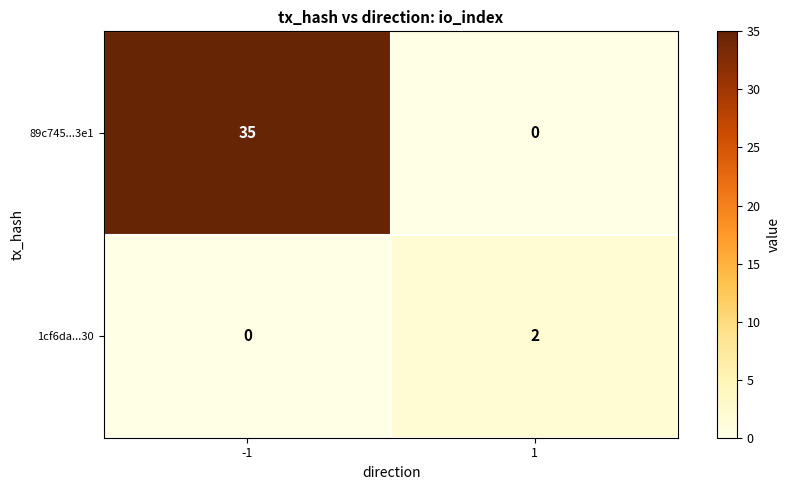

Is it true that 89c745...3e1 equals 14 at 1?

False